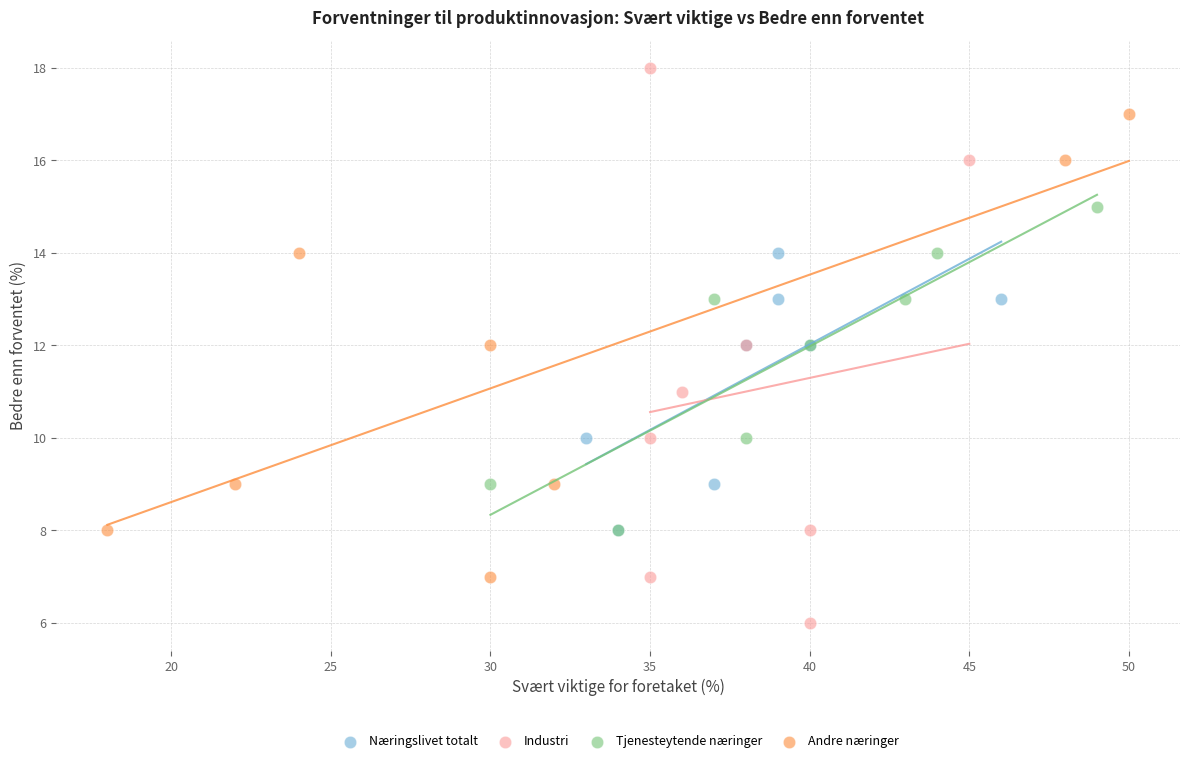

Which series has the widest spread of Y values?

Industri